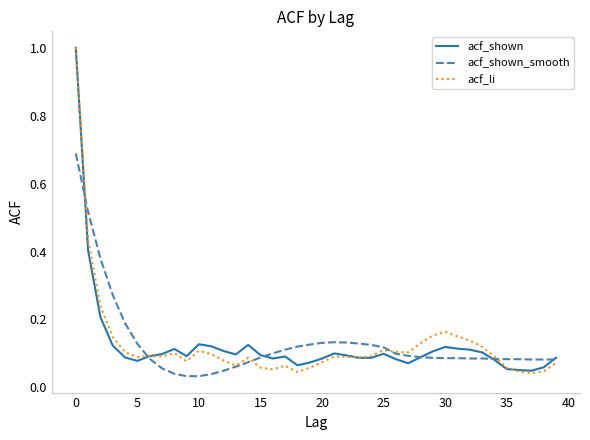

Which series ends up on top after the final intersection of acf_shown and acf_li?

acf_shown